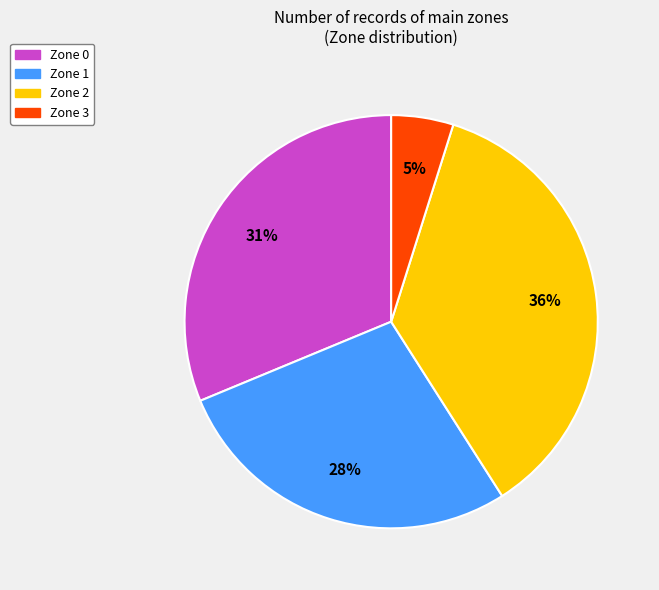

Is Zone 0 the majority of the pie?

No